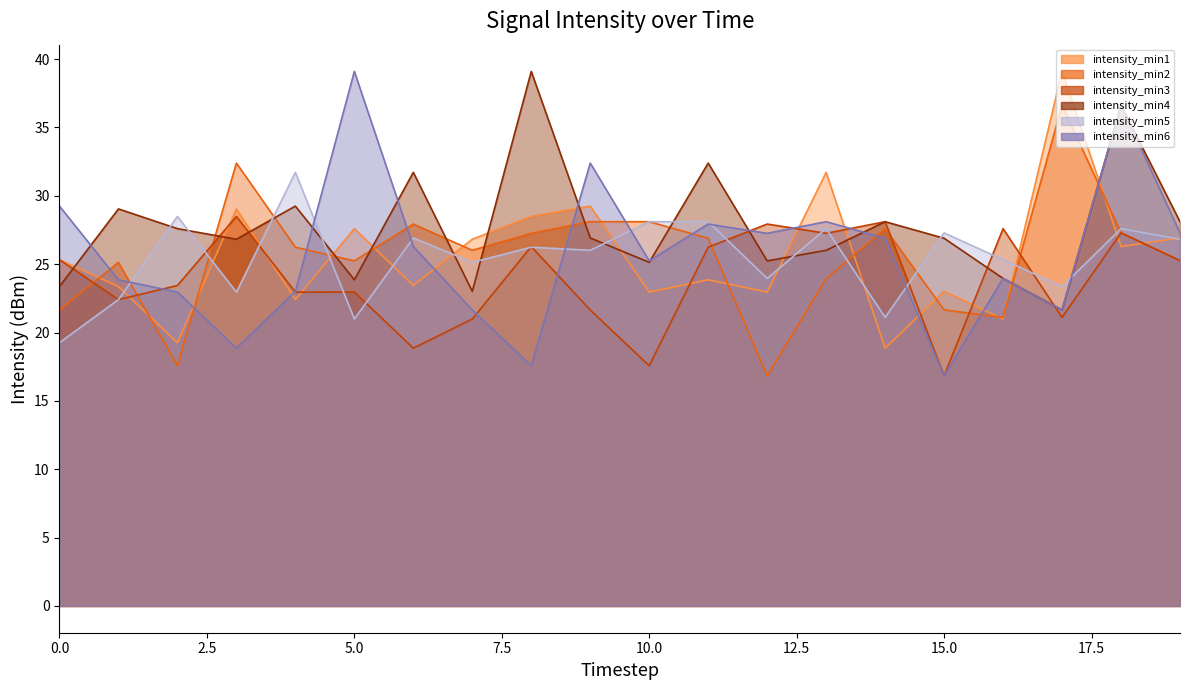

True or false: intensity_min5 has a value of 10.7 at 5.0.

False